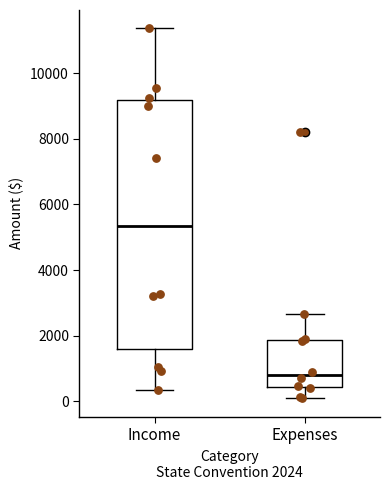

Reading left to right, transcribe this box plot: for each box, give where its median line is, the range the box spans, and where its two whiskers end, as read against the y-axis. The values are not printed on the chart, so give them approximately, as read against the axis.

Income: median 5400, box 1600 to 9200, whiskers 400 to 11400
Expenses: median 800, box 400 to 1800, whiskers 0 to 2600